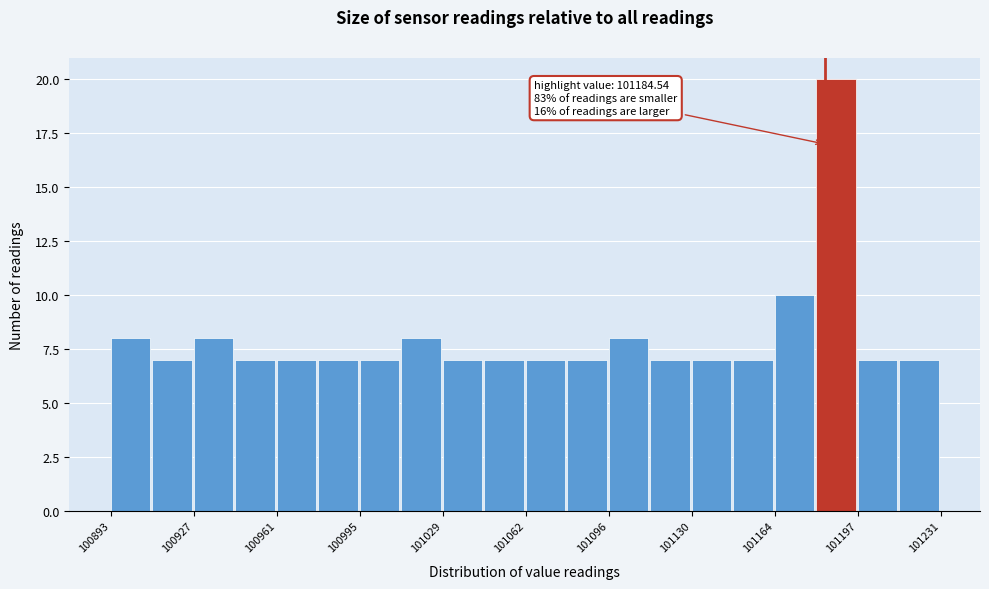

Around what value on the x-axis is the tallest bar? Give the approximate position of its centre, as read against the axis.

101190